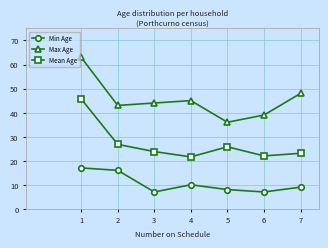

What is the difference between the highest and lowest values at 7?

39.0